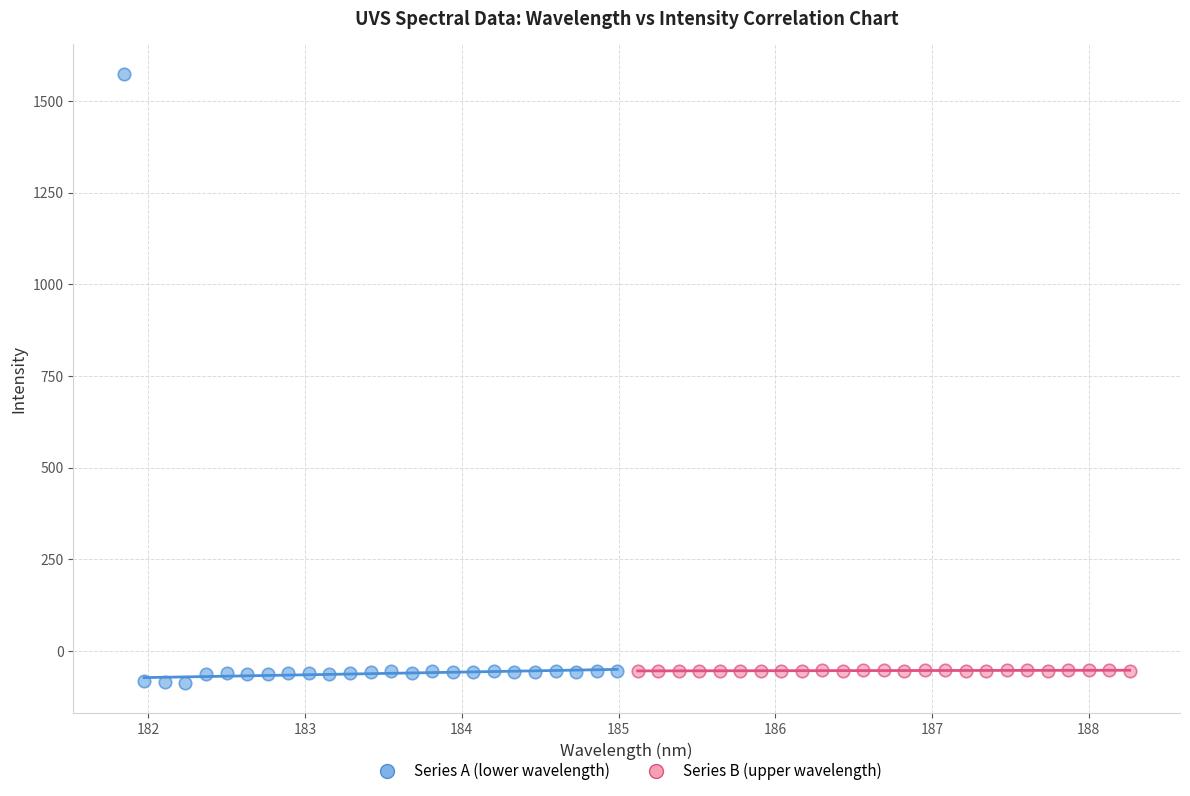

Which series has the largest Y range (max minus min)?

Series A (lower wavelength)